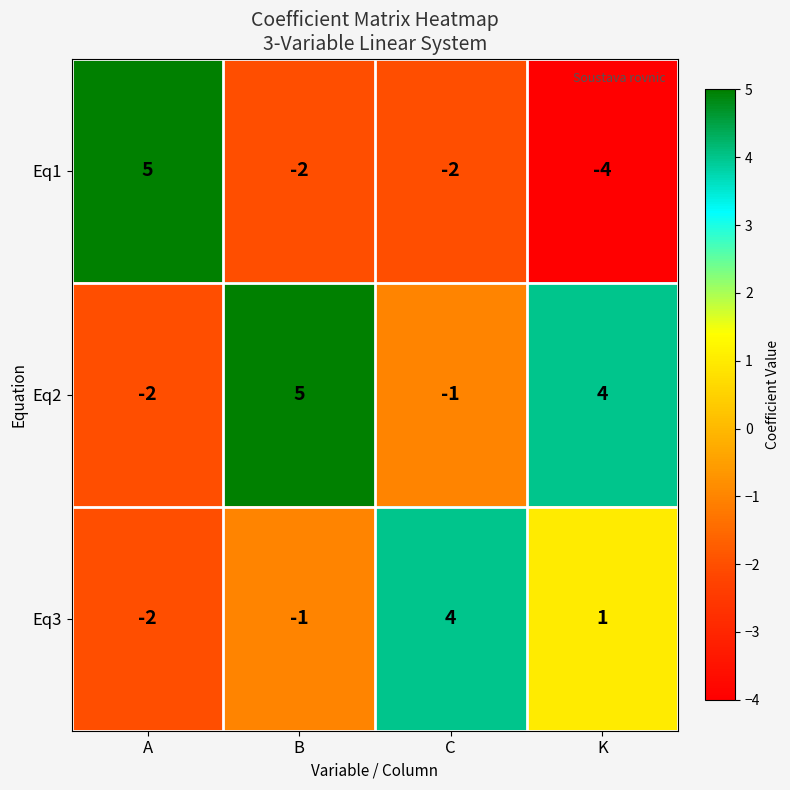

What is the sum of all Eq1 values?

-3